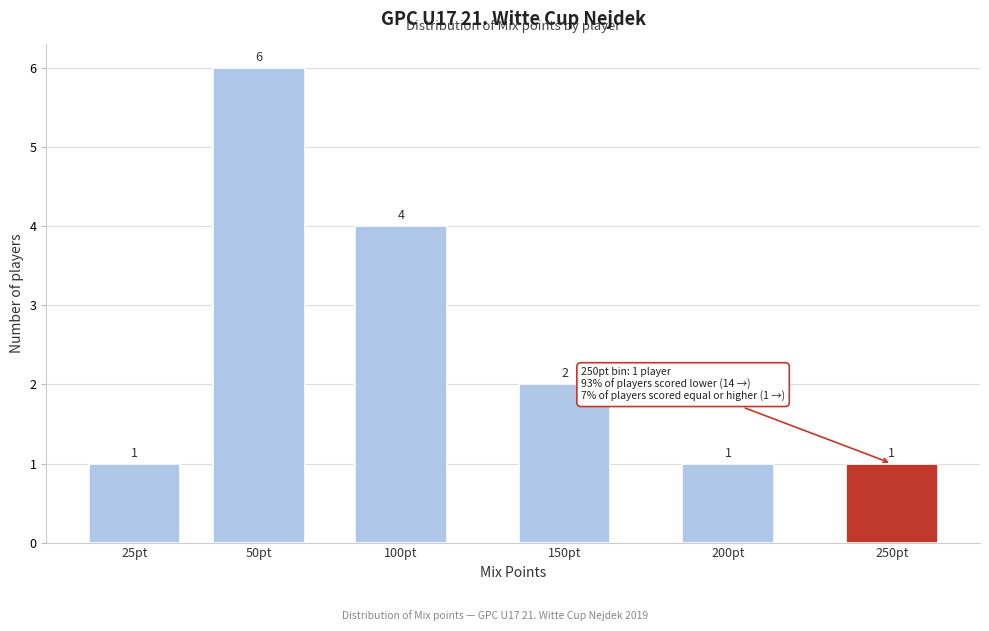

Reading left to right, what are all the values shown in this chart?

1	6	4	2	1	1